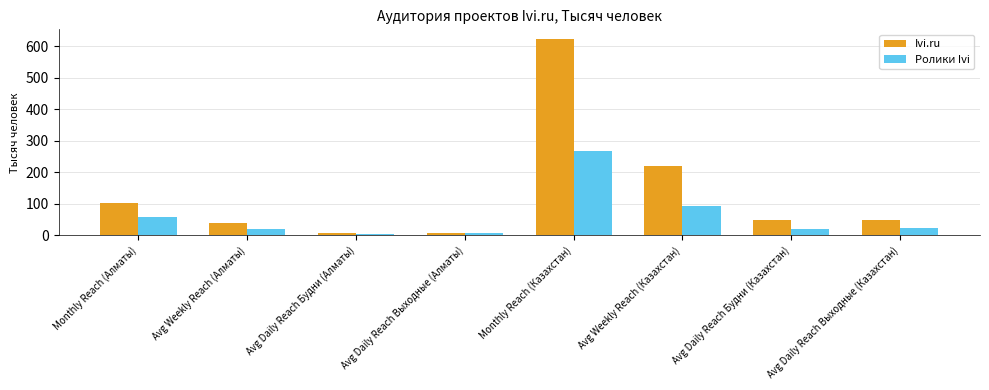

At Avg Weekly Reach (Казахстан), list the series in order from smallest to largest.

Ролики Ivi, Ivi.ru